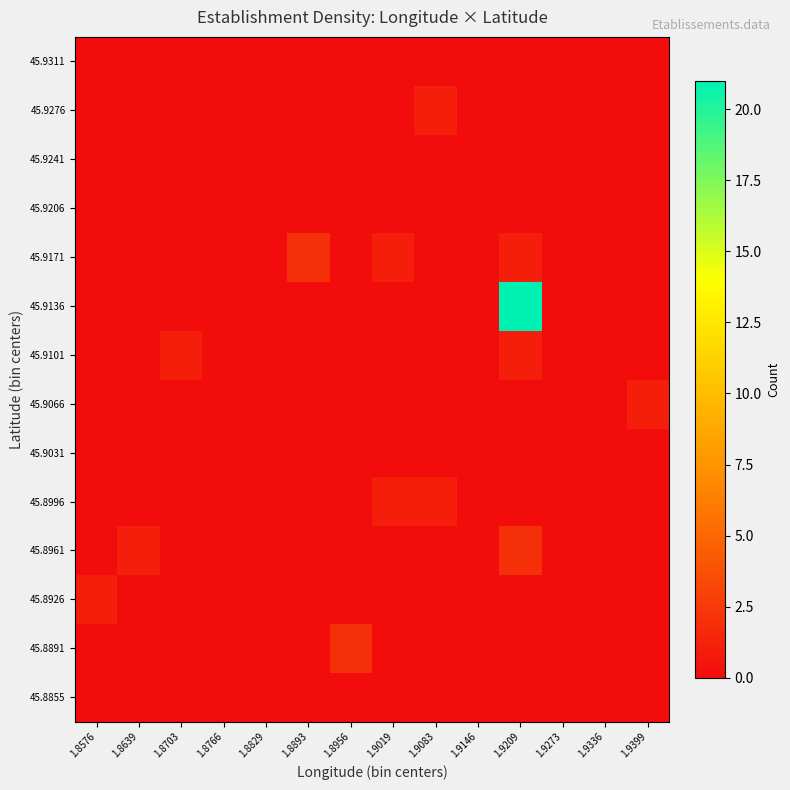

List the series in order of their peak value, lowest first.

45.8855, 45.9031, 45.9206, 45.9241, 45.9311, 45.8926, 45.8996, 45.9066, 45.9101, 45.9276, 45.8891, 45.8961, 45.9171, 45.9136